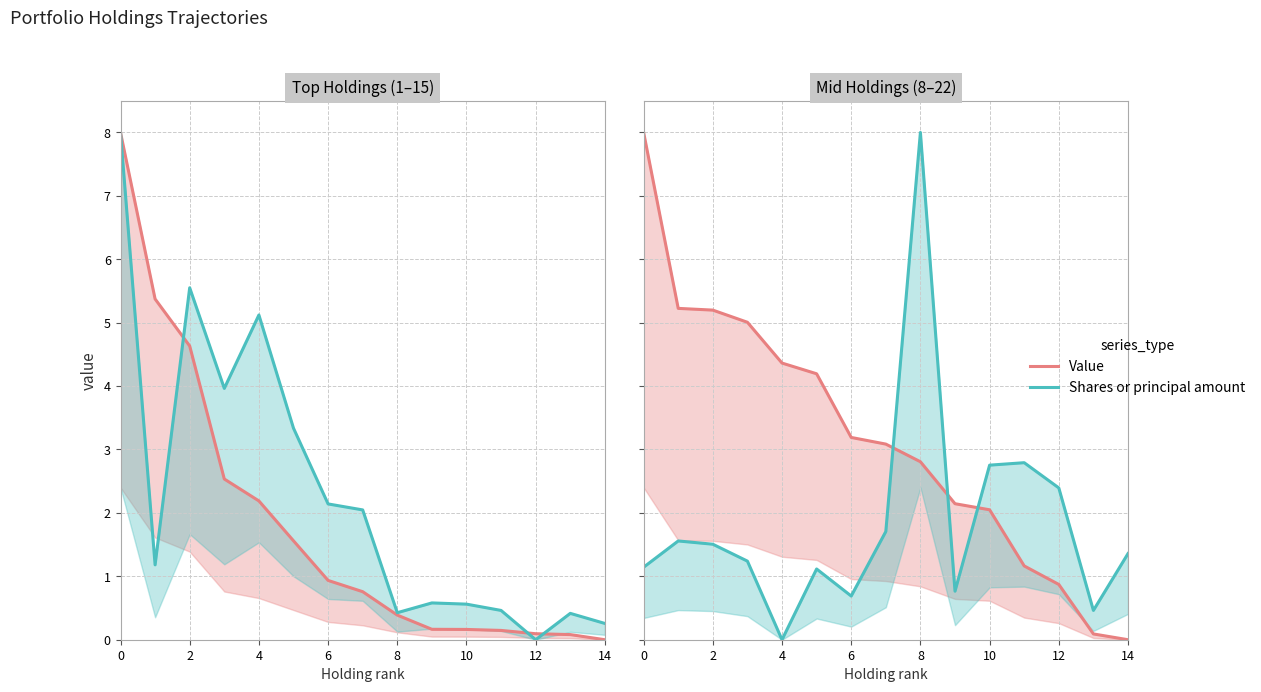

Rank the series by their average value, from lowest to highest.

Shares or principal amount, Value